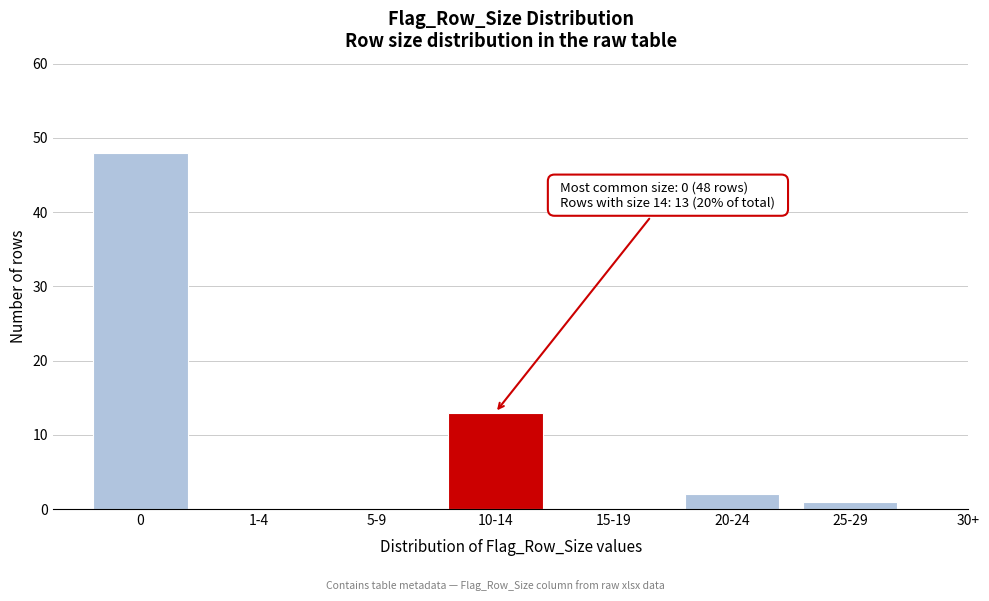

Reading left to right, transcribe all the data shown in this chart.

0=48	1-4=0	5-9=0	10-14=13	15-19=0	20-24=2	25-29=1